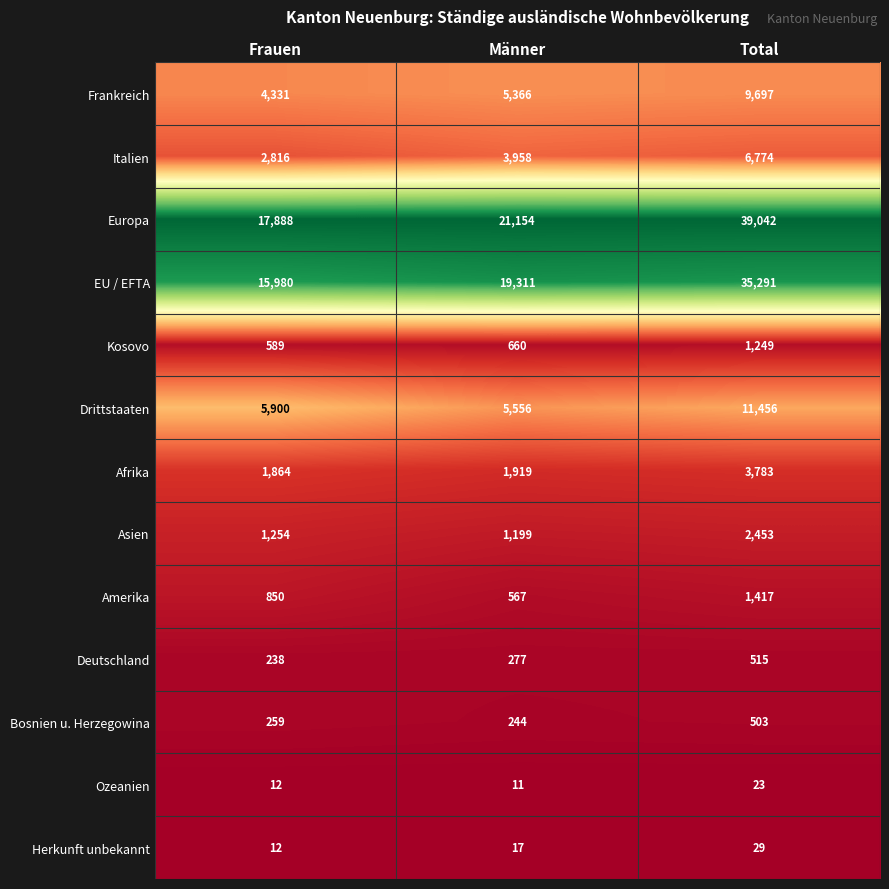

True or false: Deutschland has a value of 847 at Total.

False